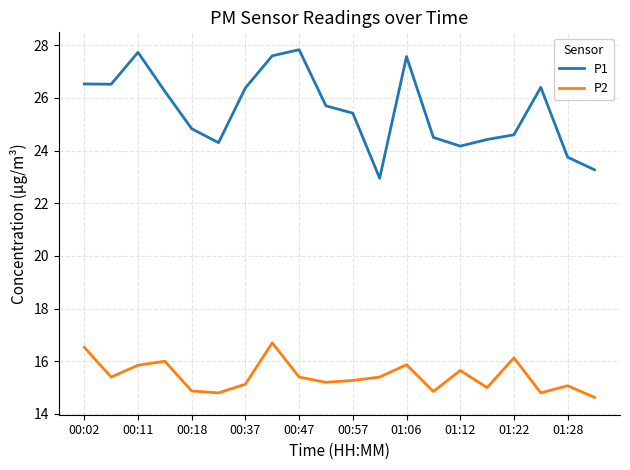

True or false: P1 and P2 intersect in this chart.

False